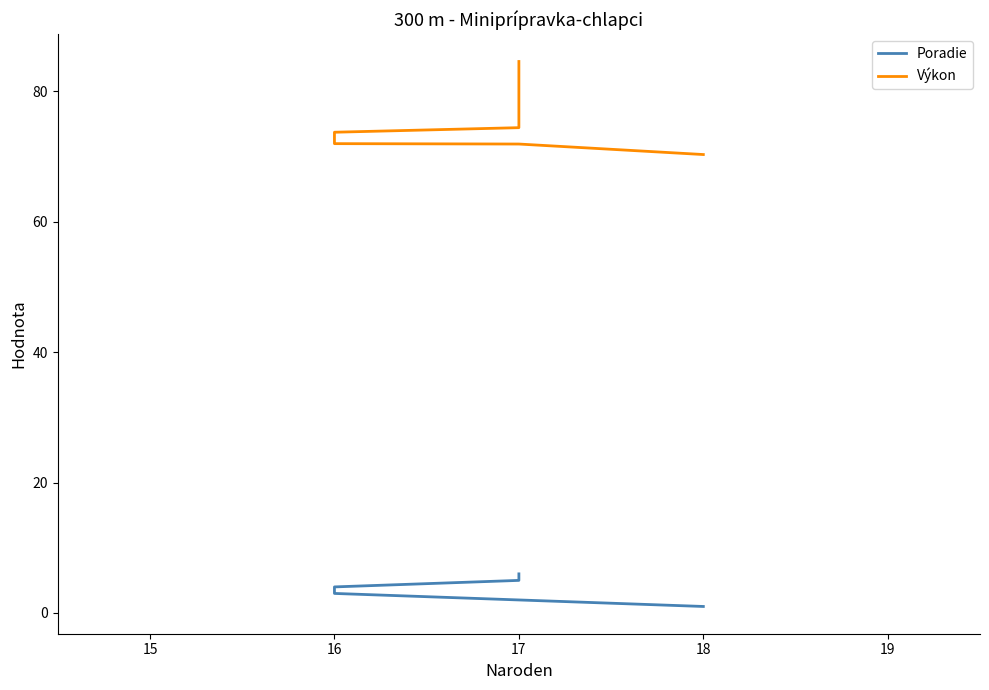

True or false: Výkon and Poradie cross at least once.

False